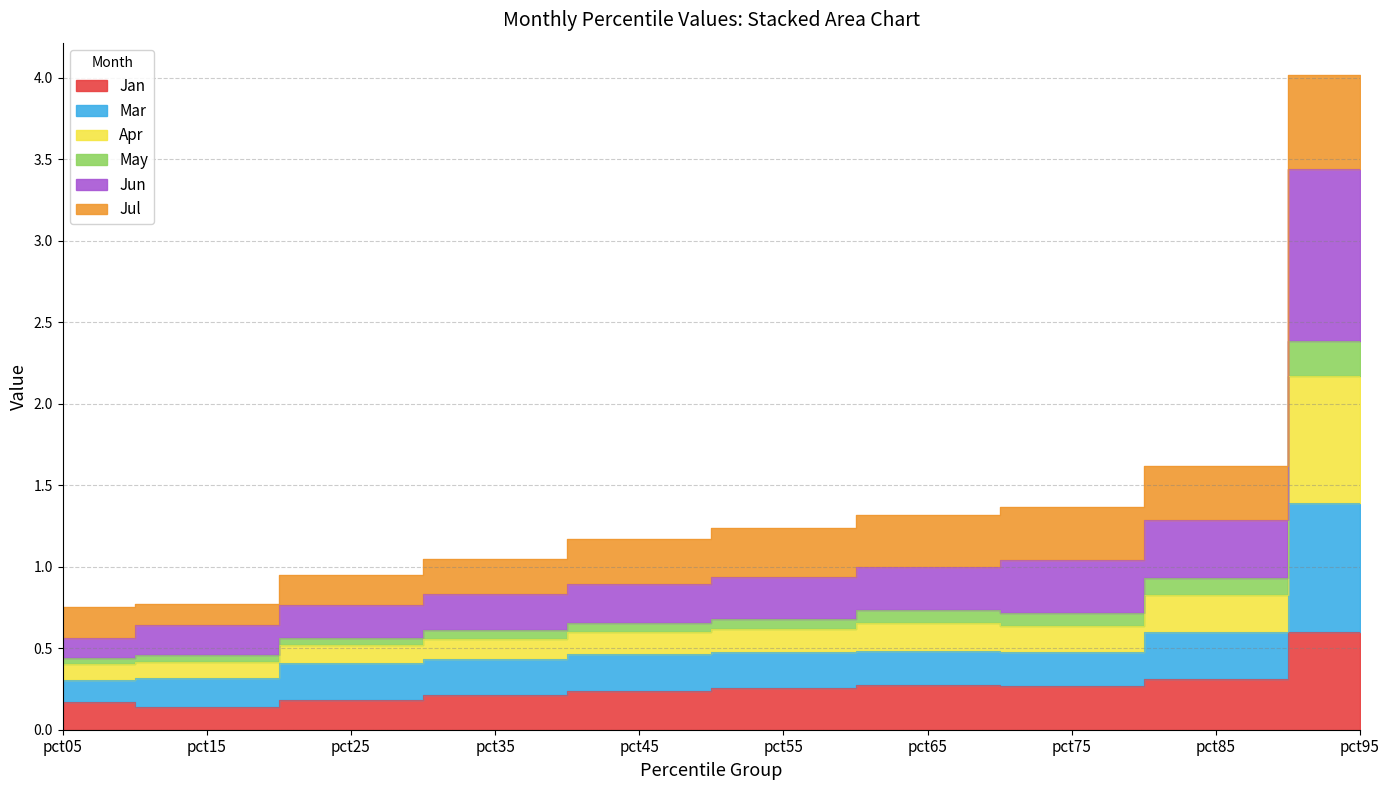

The Apr series shows 0.6 at pct05. True or false?

False